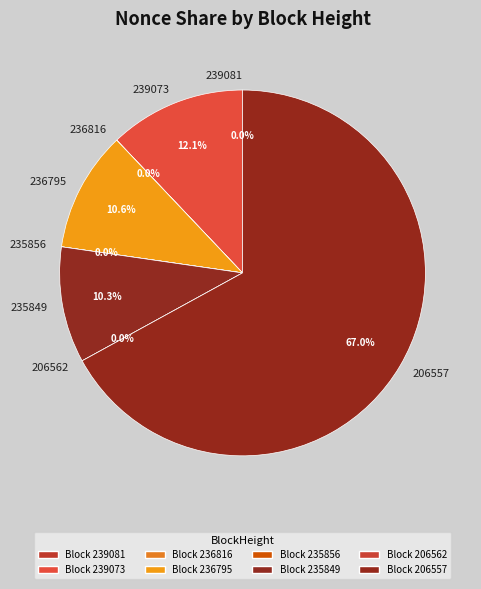

How many slices are in this pie chart?

8